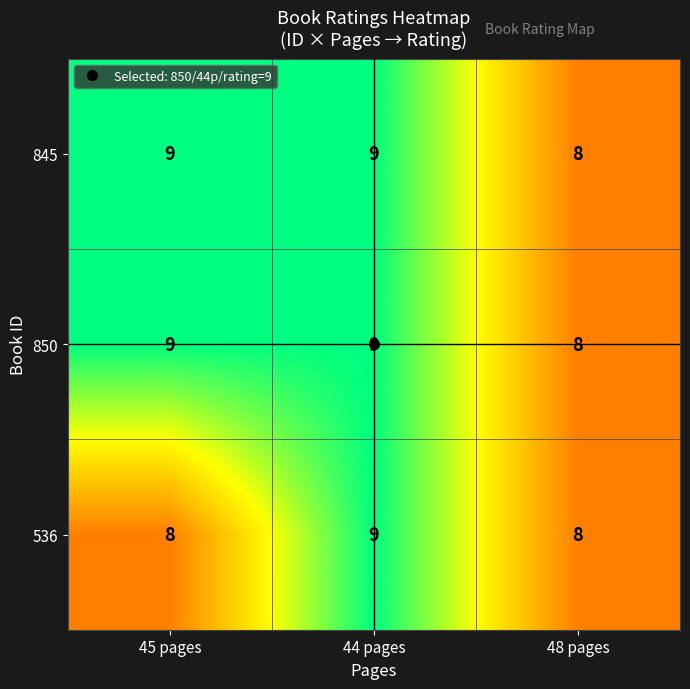

What is the highest value of the 536 series?

9